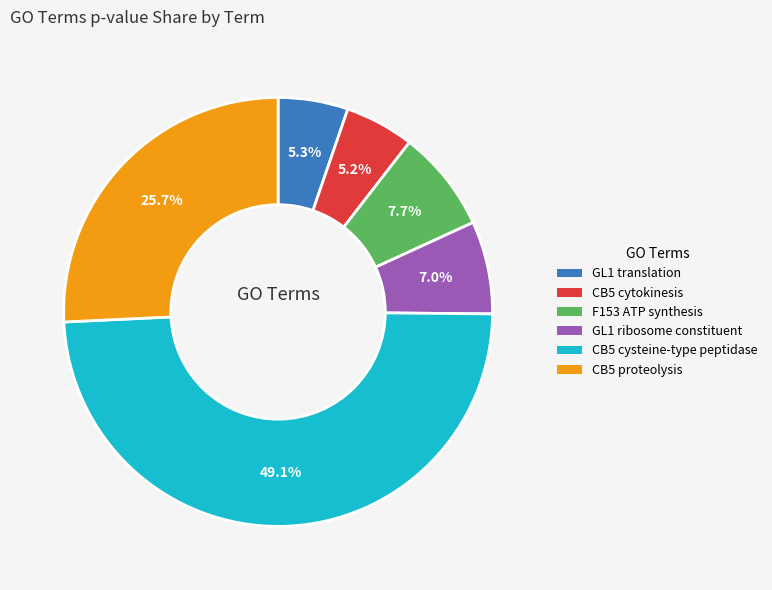

Which category has the biggest portion of the pie?

CB5 cysteine-type peptidase